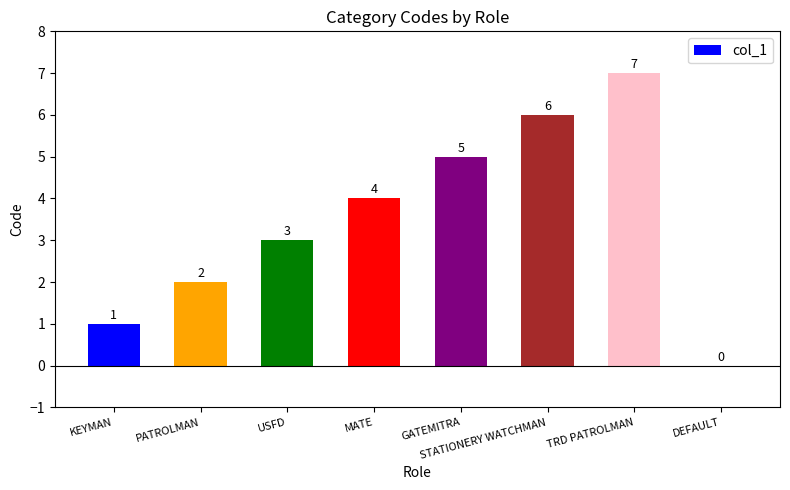

Between DEFAULT and PATROLMAN, which is larger?

PATROLMAN